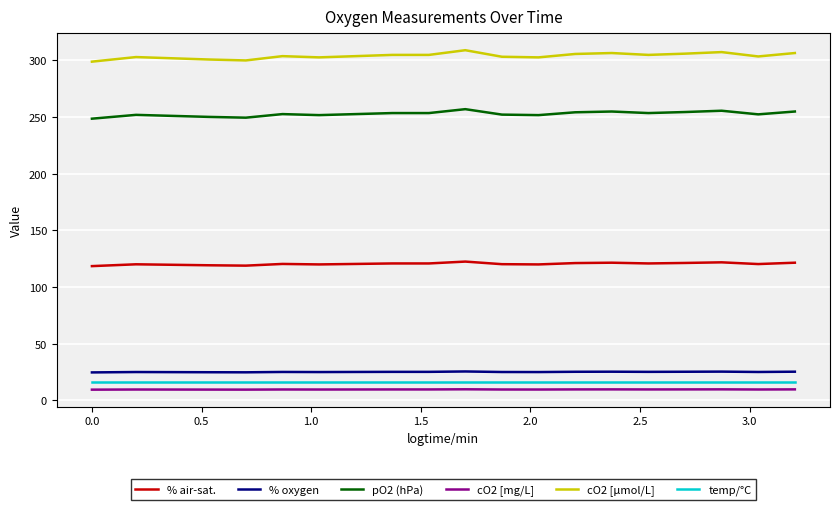

Which series has the largest total across all categories?

cO2 [µmol/L]